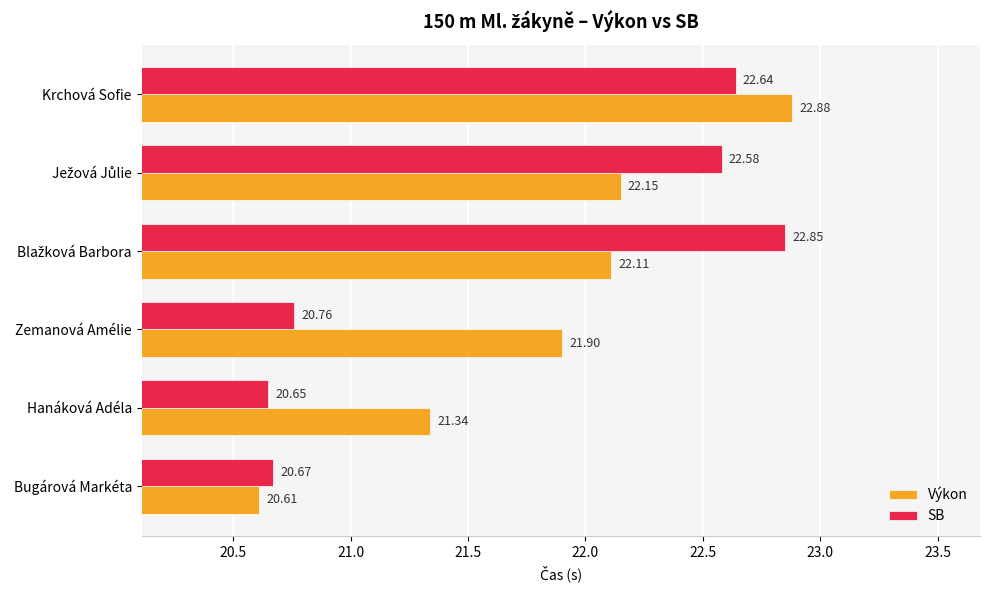

What is the difference between the maximum and minimum values in the SB series?

2.2